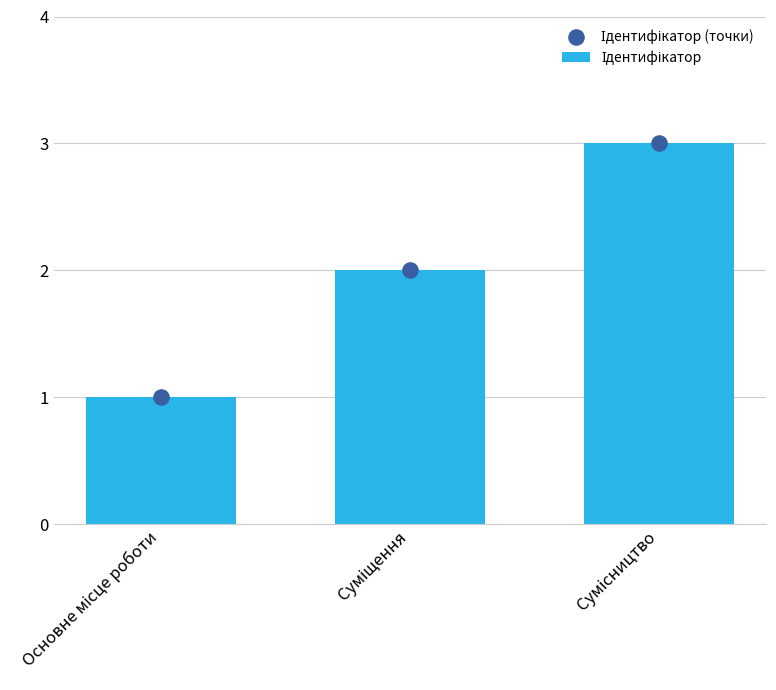

Which series contains the highest Y value?

Ідентифікатор